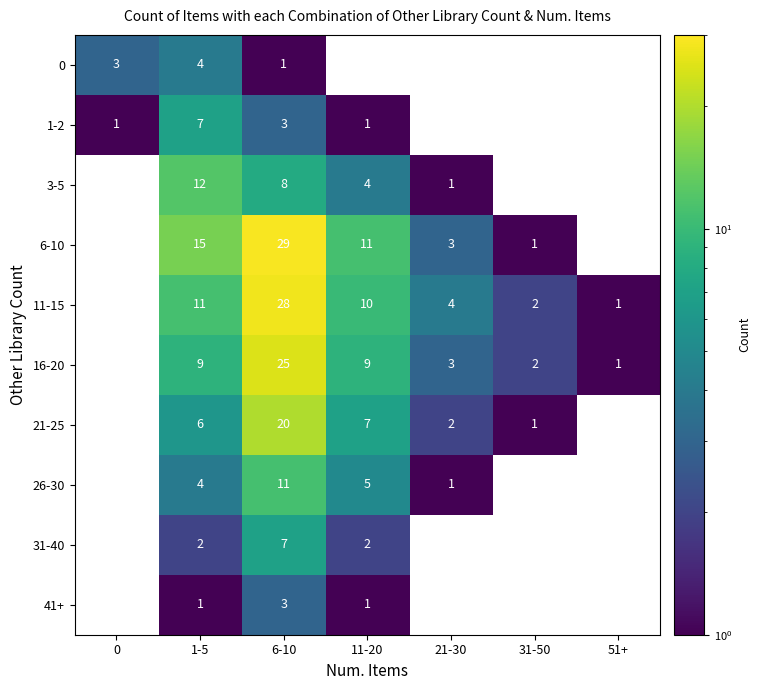

Which series changed the most between 0 and 1-5?

row_1